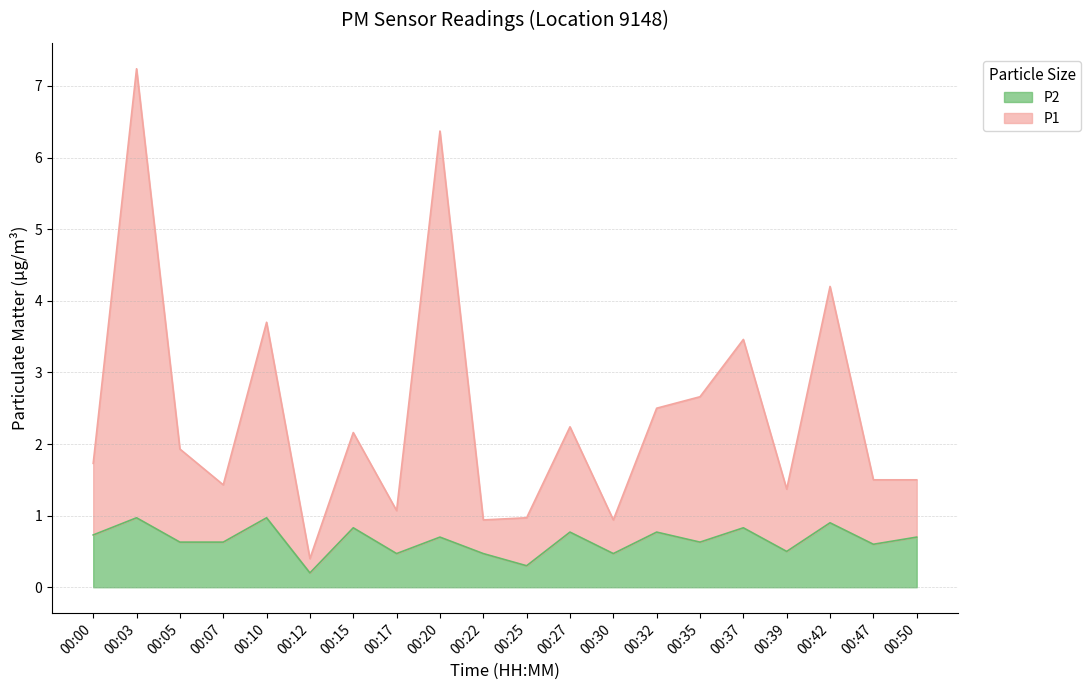

What are all the series names shown in the legend?

P2, P1